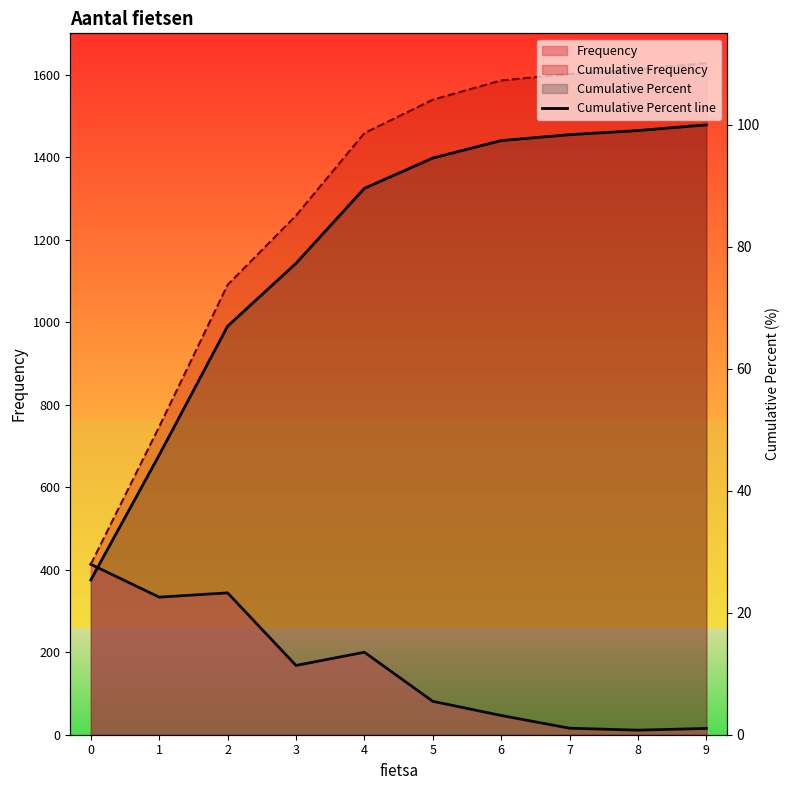

What is the difference between the maximum and minimum values?

74.6